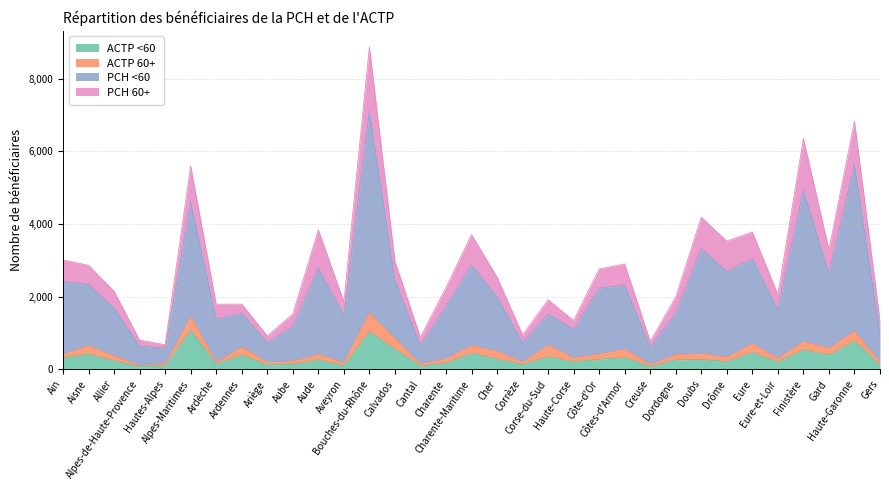

What are all the series names shown in the legend?

ACTP <60, ACTP 60+, PCH <60, PCH 60+